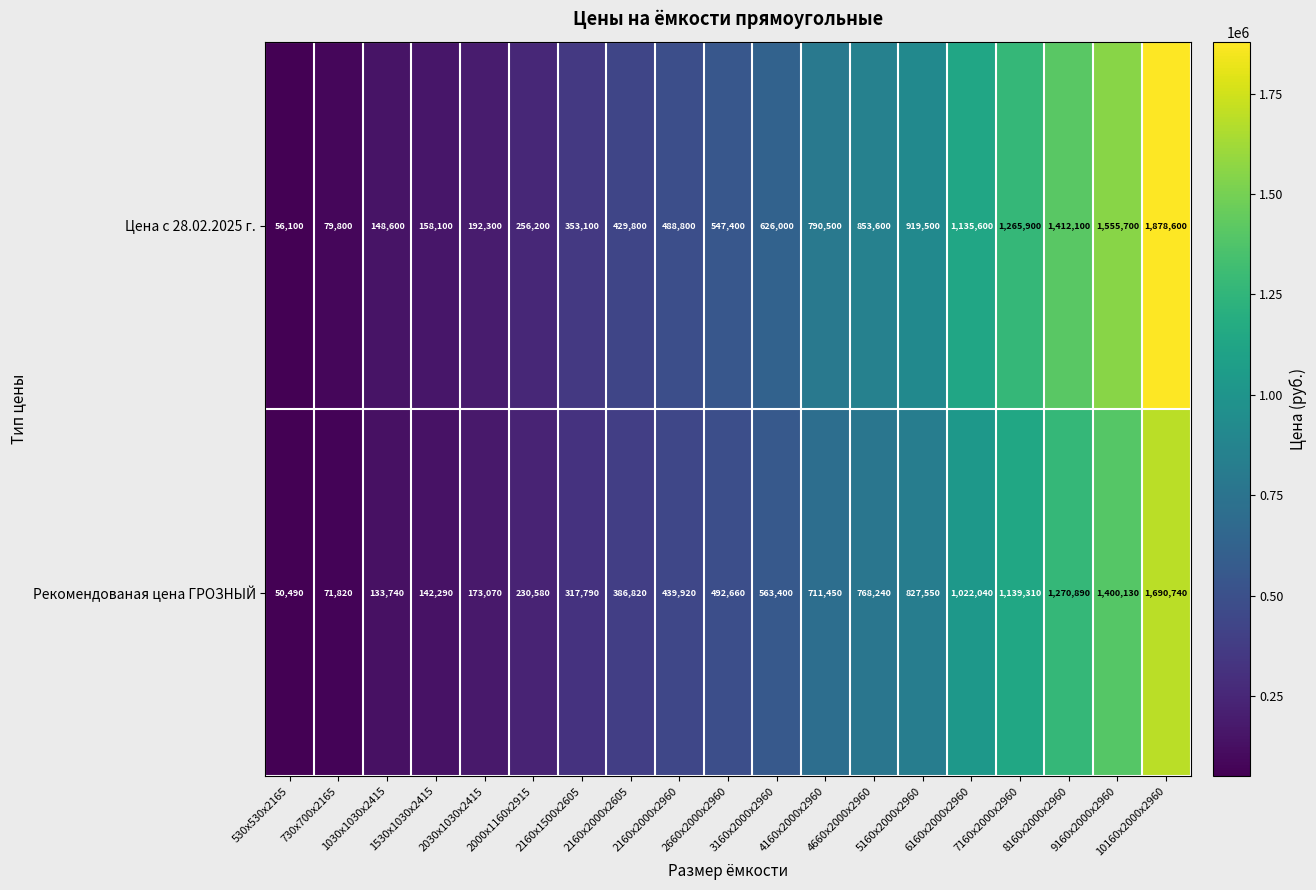

At which label is Цена с 28.02.2025 г. closest to 967350?

5160х2000х2960